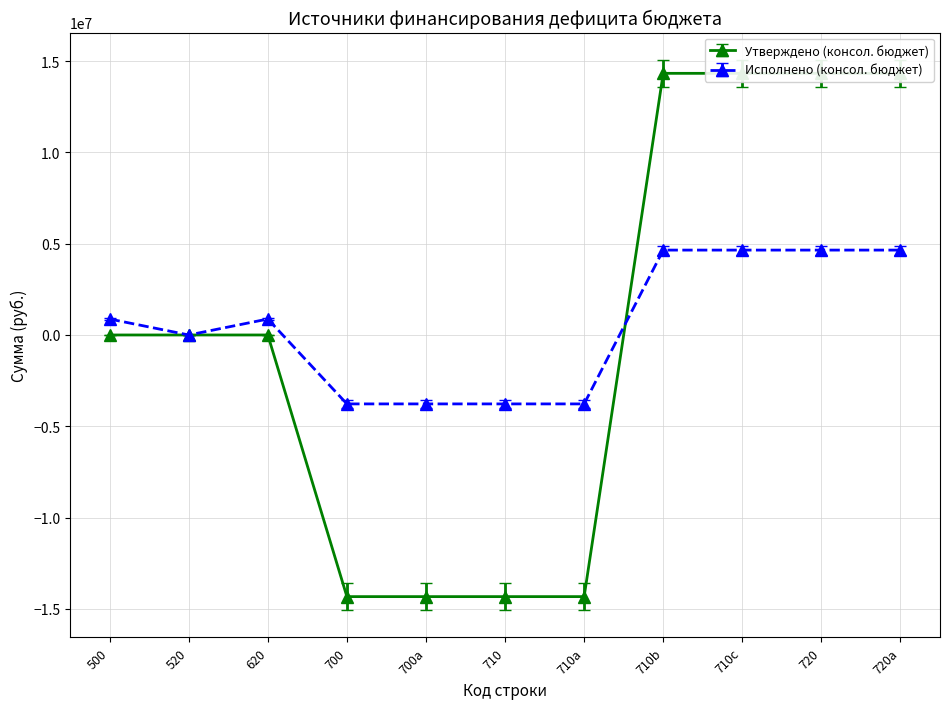

Rank the series by their average value, from lowest to highest.

Утверждено (консол. бюджет), Исполнено (консол. бюджет)